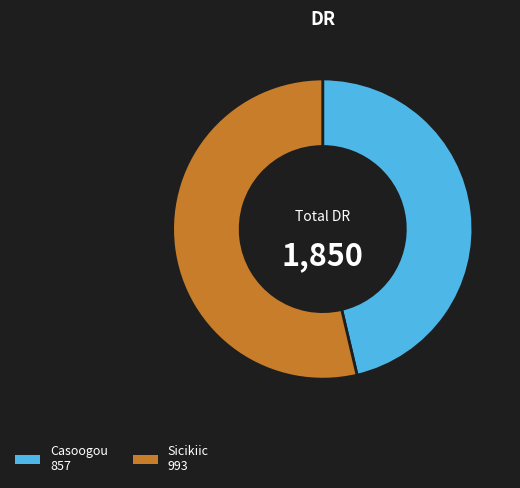

Do Sicikiic and Casoogou together represent more than half of the pie?

Yes